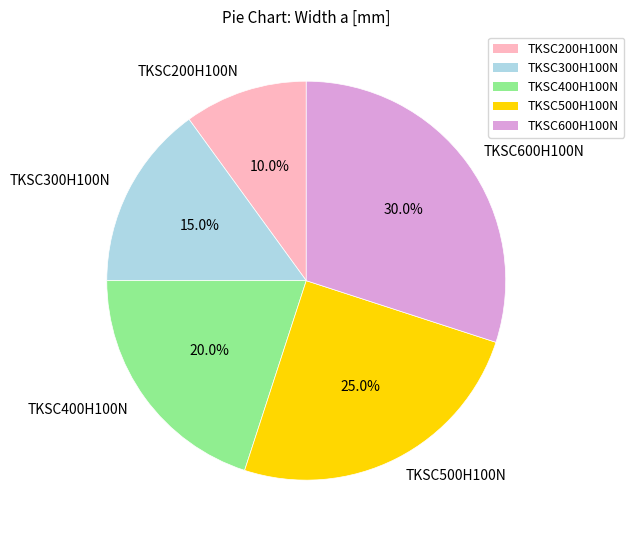

Combined, what portion of the pie is TKSC600H100N and TKSC500H100N?

55.0%